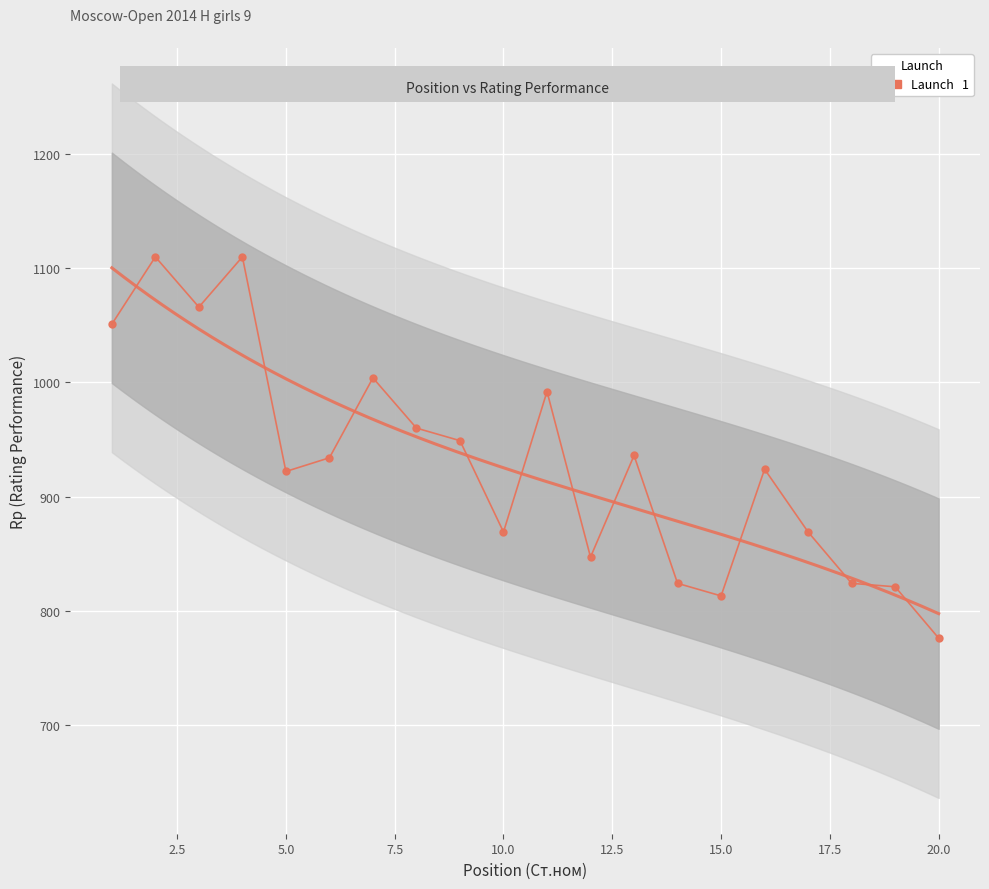

How many interior local peaks (higher than both neighbors) does the data have?

6